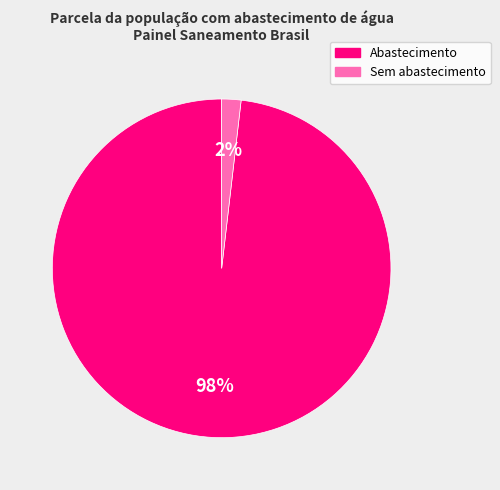

Is there any slice that represents more than half of the pie?

Yes